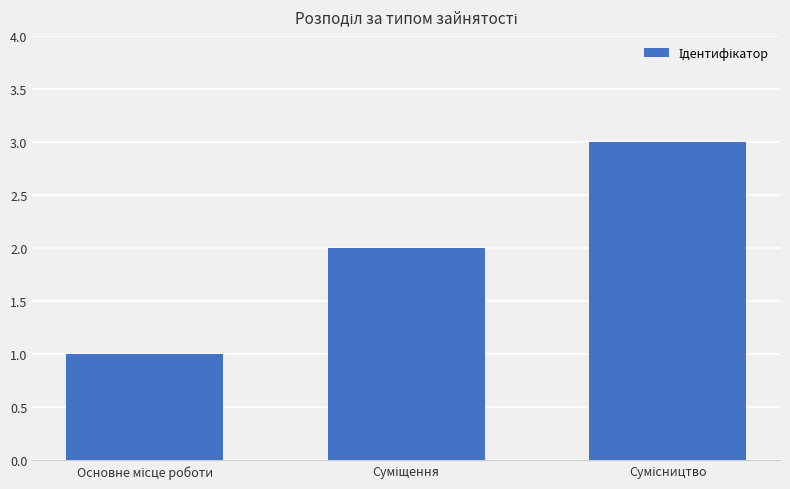

How many data points does each series have?

3